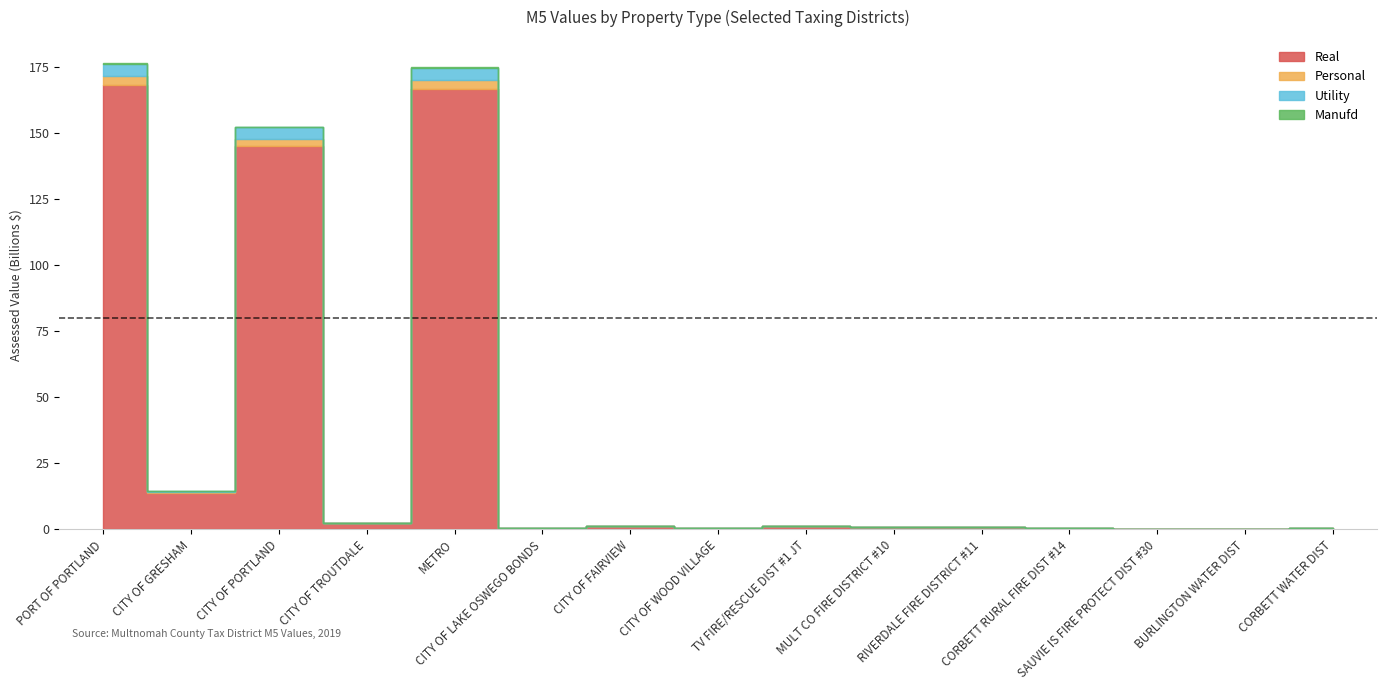

Rank the series by their maximum value, from lowest to highest.

Manufd, Personal, Utility, Real